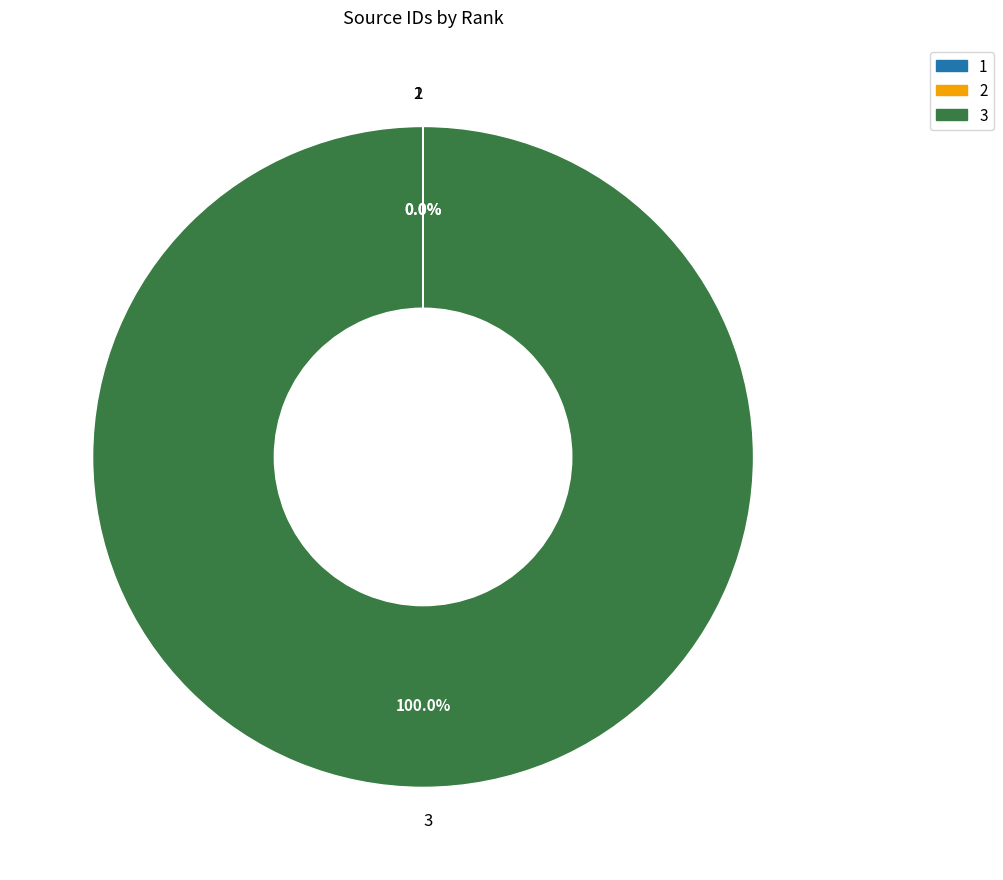

Which category accounts for the majority?

3